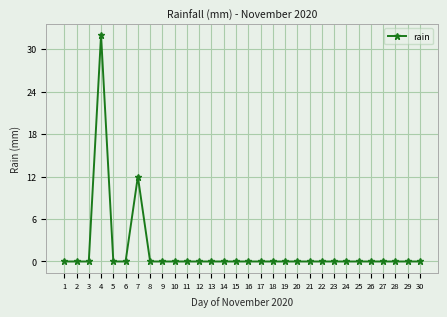

Reading right to left, what are all the values shown in this chart?

0	0	0	0	0	0	0	0	0	0	0	0	0	0	0	0	0	0	0	0	0	0	0	12	0	0	32	0	0	0